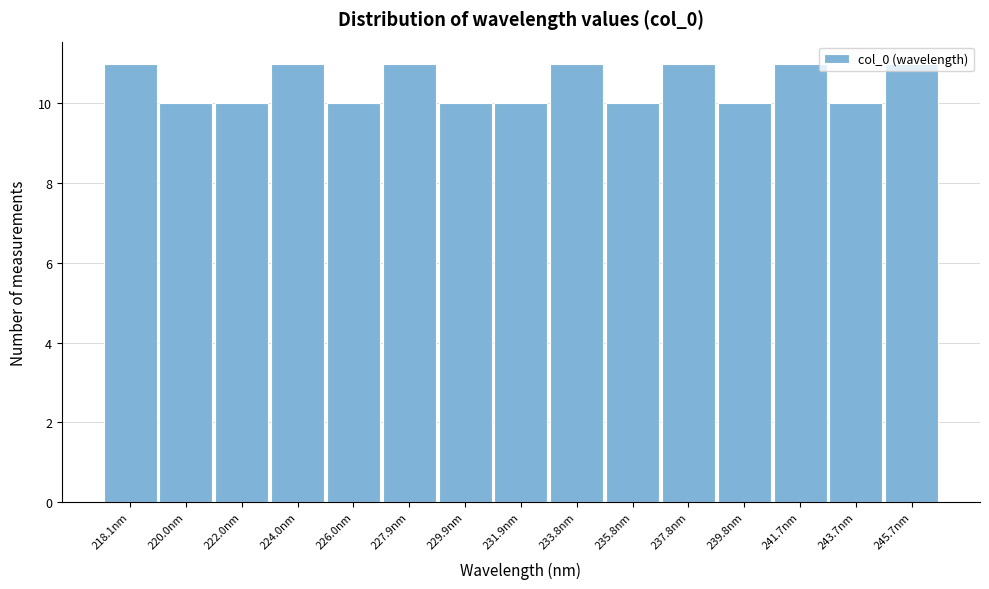

What is the value of the 6th bar from the left?

11